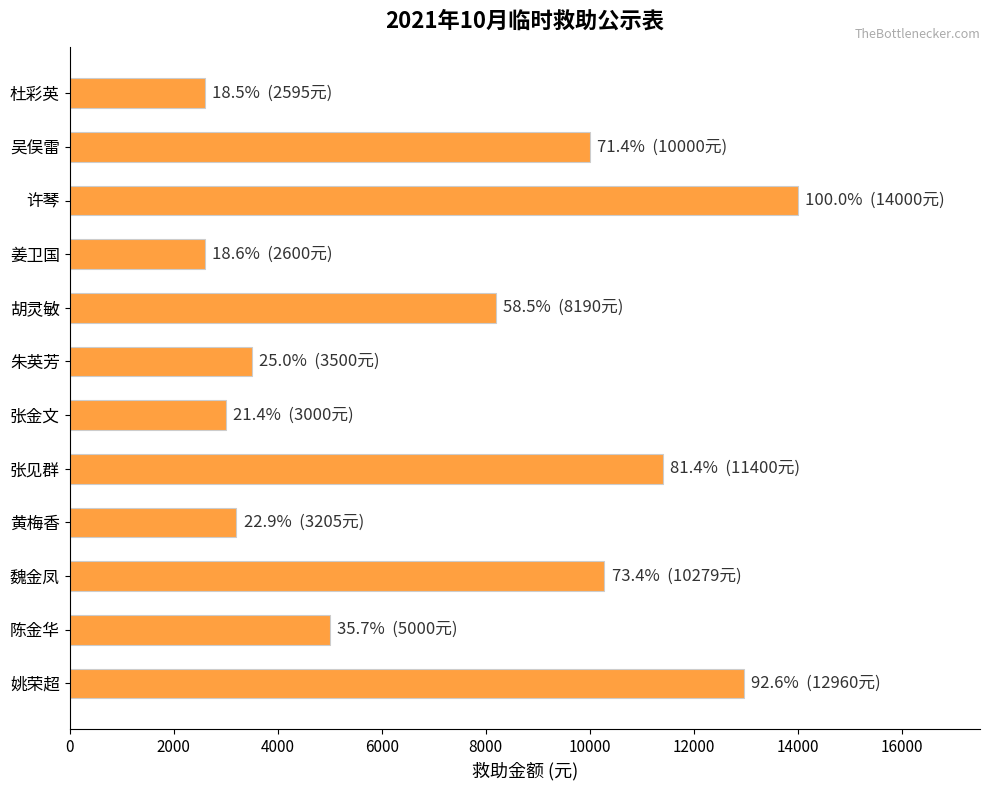

What is the sum of the values at 杜彩英 and 姚荣超?

15555